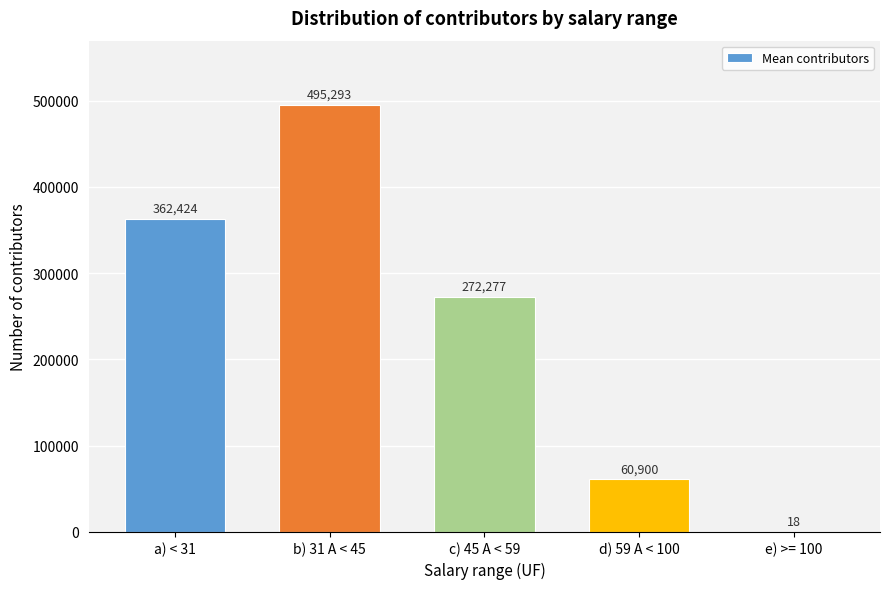

What is the ratio of the value at a) < 31 to the value at d) 59 A < 100?

6.0